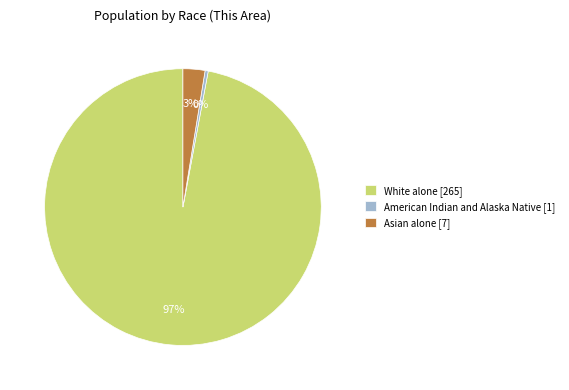

Rank the categories by value from lowest to highest.

American Indian and Alaska Native [1], Asian alone [7], White alone [265]